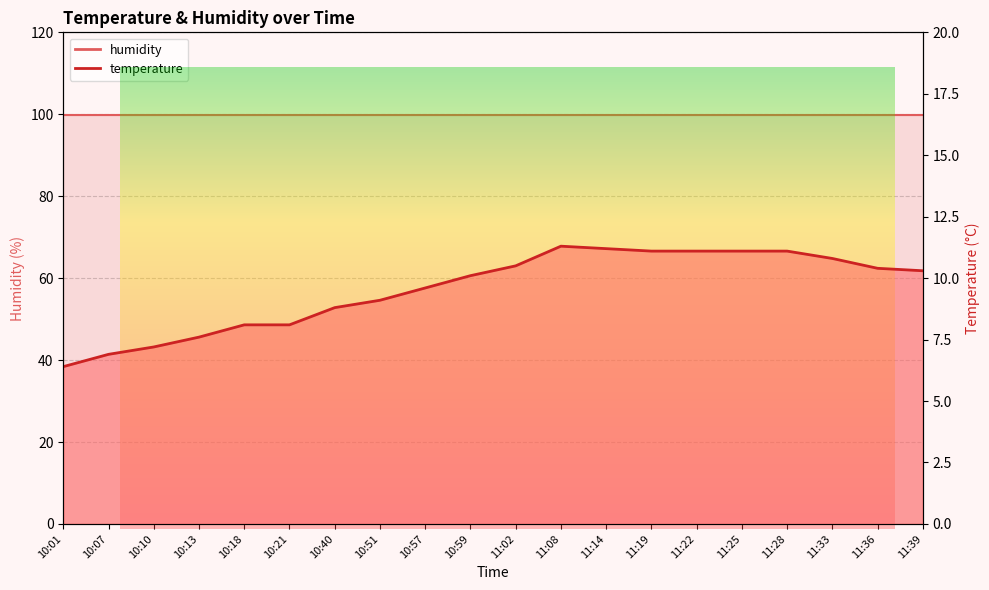

Reading right to left, transcribe all the data shown in this chart.

11:39=10.3	11:36=10.4	11:33=10.8	11:28=11.1	11:25=11.1	11:22=11.1	11:19=11.1	11:14=11.2	11:08=11.3	11:02=10.5	10:59=10.1	10:57=9.6	10:51=9.1	10:40=8.8	10:21=8.1	10:18=8.1	10:13=7.6	10:10=7.2	10:07=6.9	10:01=6.4